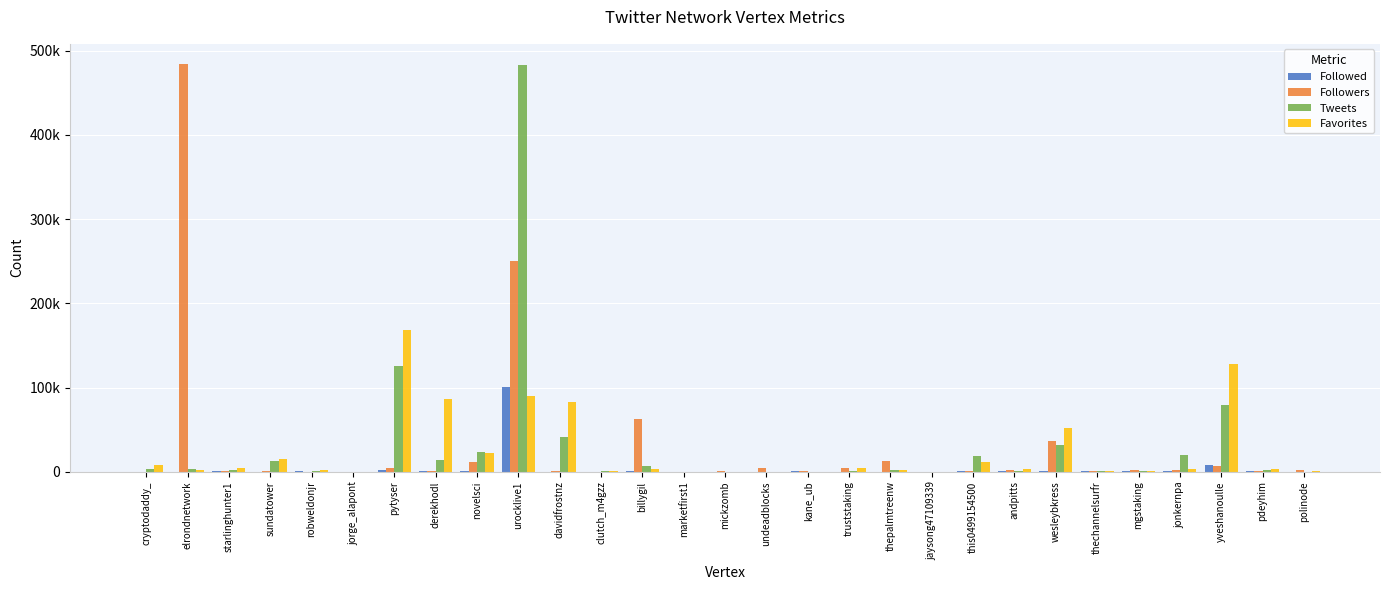

What is the greatest value displayed?

483898